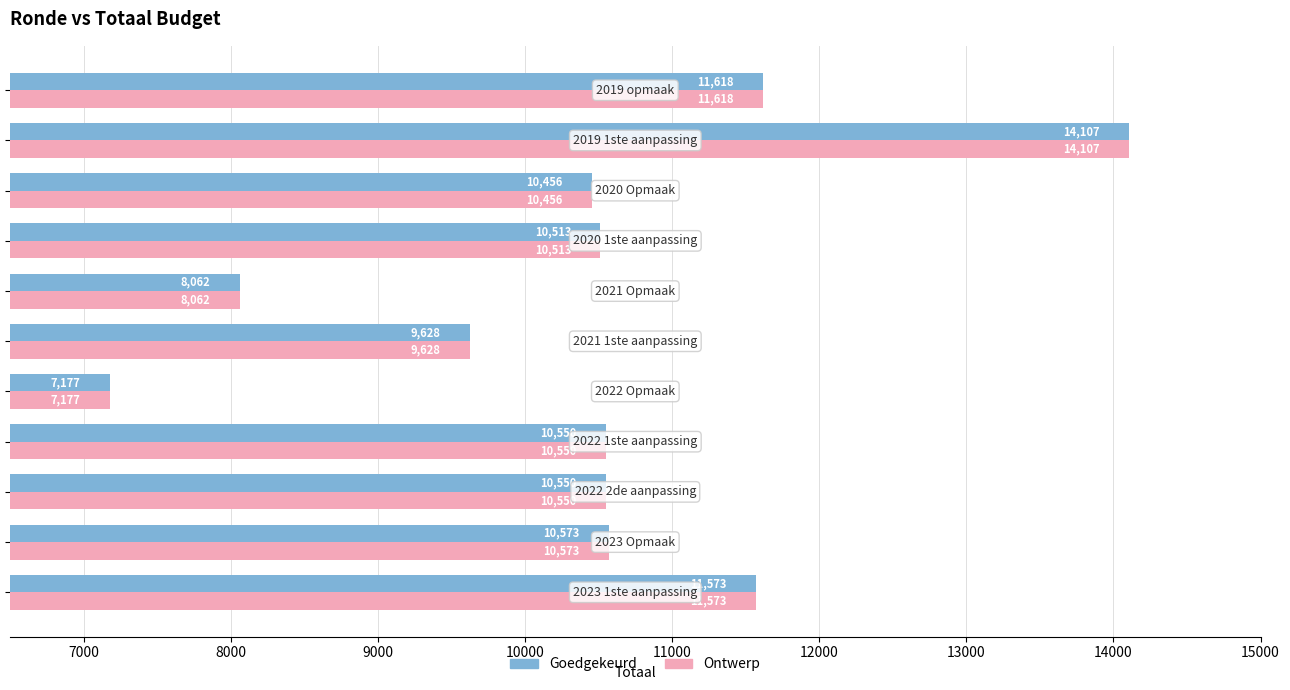

What is the difference between the second highest and second lowest values in the Ontwerp series?

3556